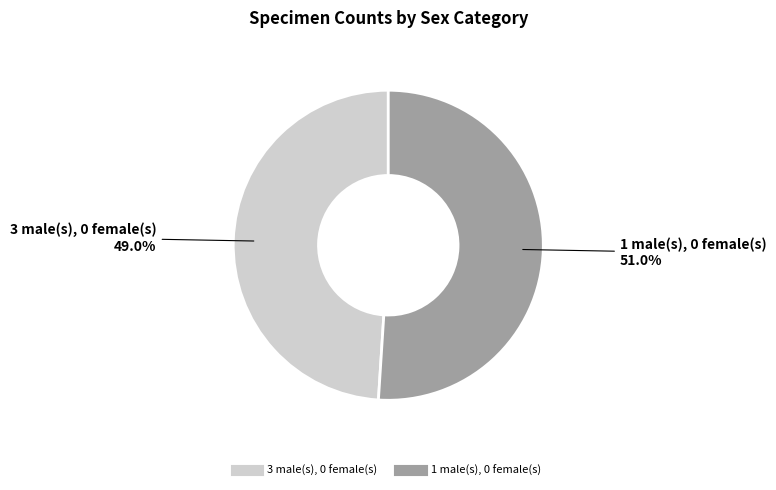

Which slice is the smallest?

3 male(s), 0 female(s)